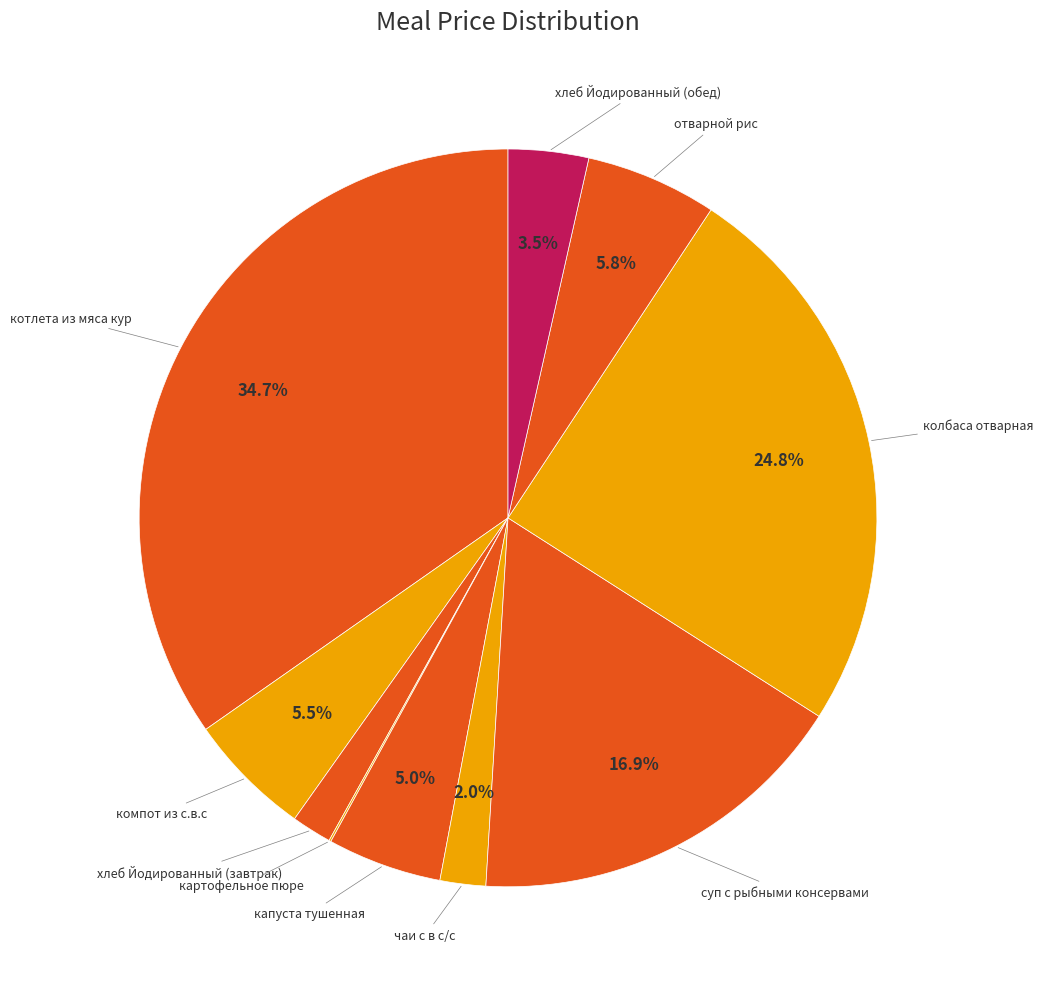

How much of the chart is everything except колбаса отварная?

75.2%